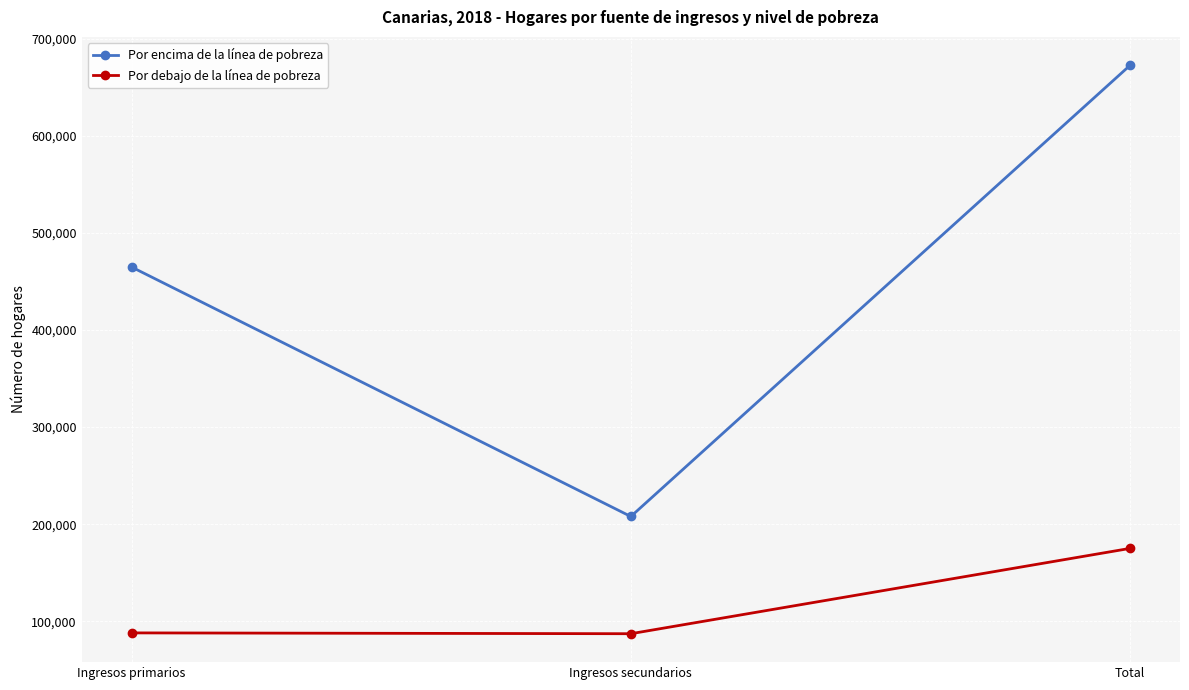

Does the chart display data point markers on the line(s)?

Yes